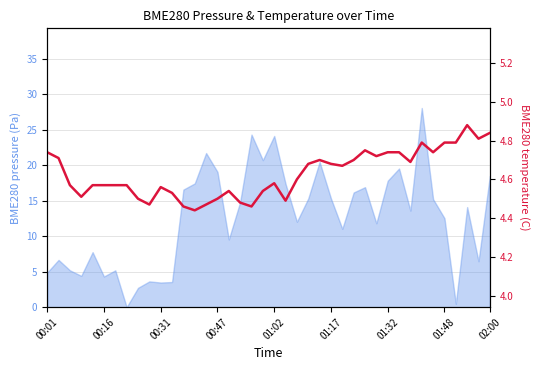

Count the values in the range 4 to 5.

40